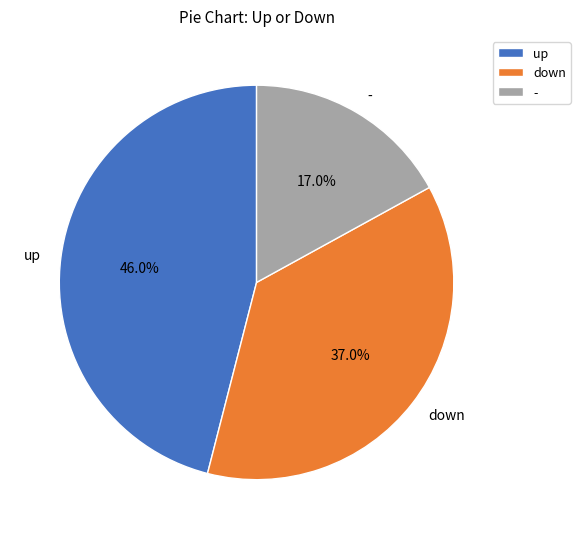

How many slices are in this pie chart?

3